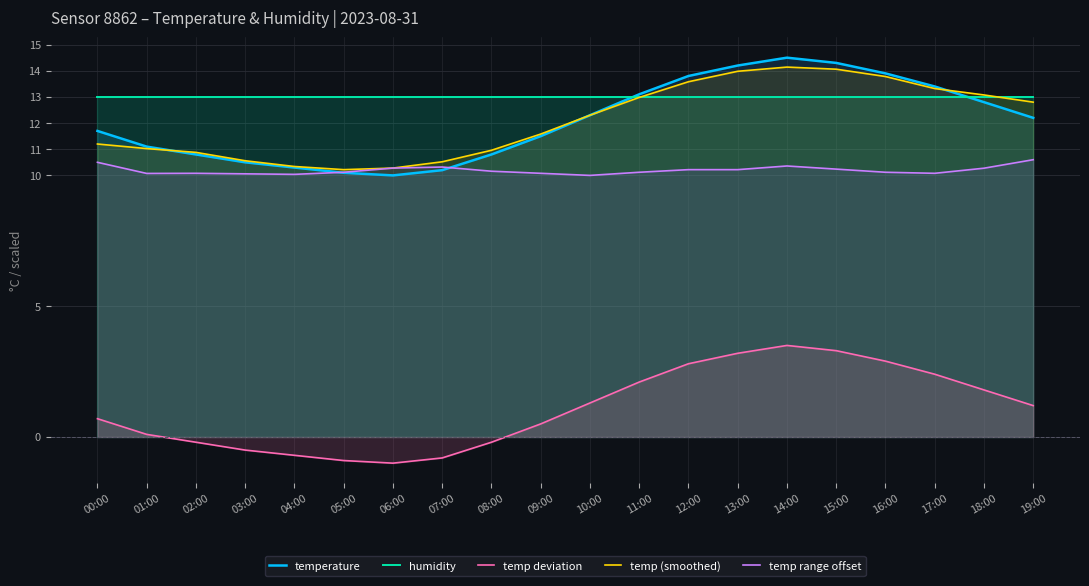

True or false: temp (smoothed) and temp deviation intersect in this chart.

False